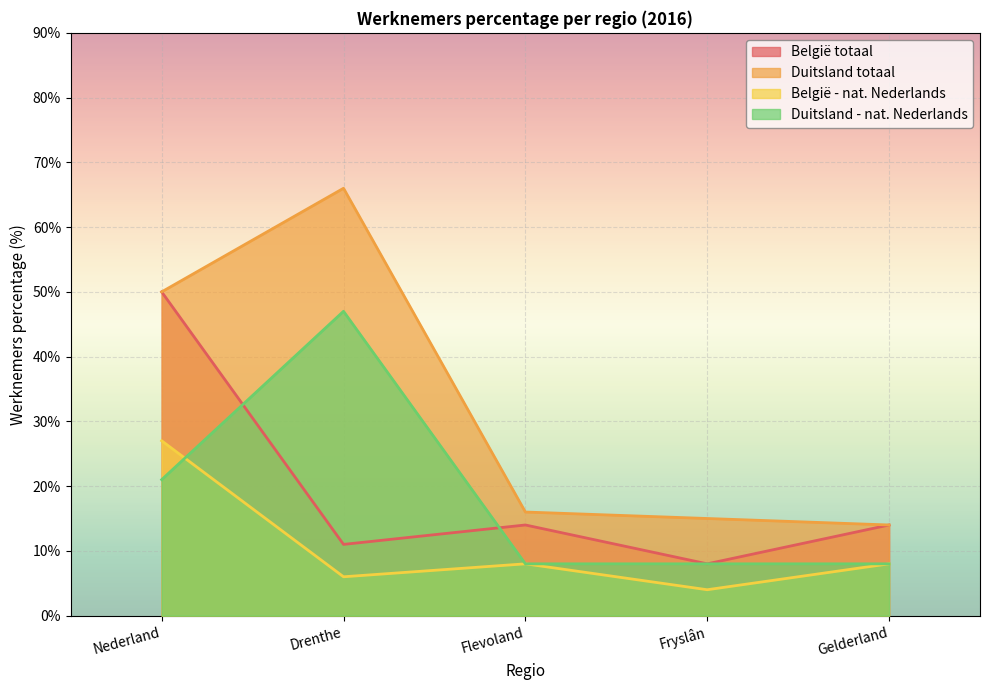

At Fryslân, list the series in order from smallest to largest.

België - nat. Nederlands, België totaal, Duitsland - nat. Nederlands, Duitsland totaal